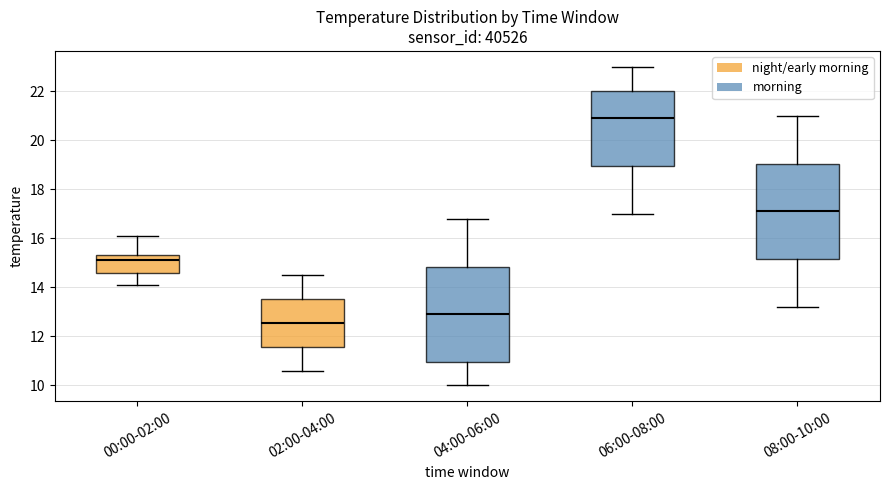

Which box's median line is the highest?

06:00-08:00